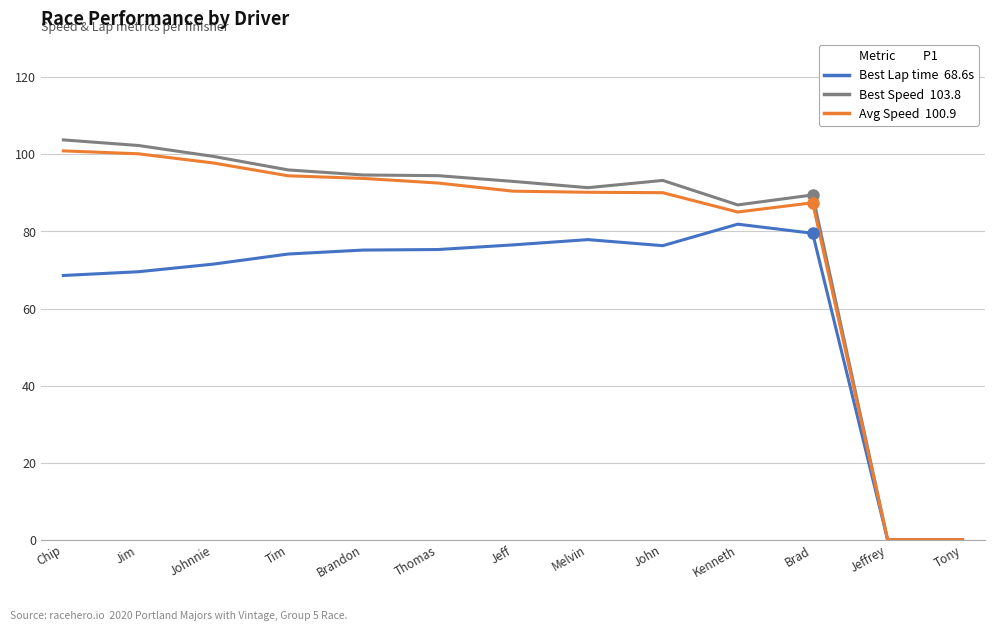

What is the spread (max minus min) of values at Johnnie?

28.0